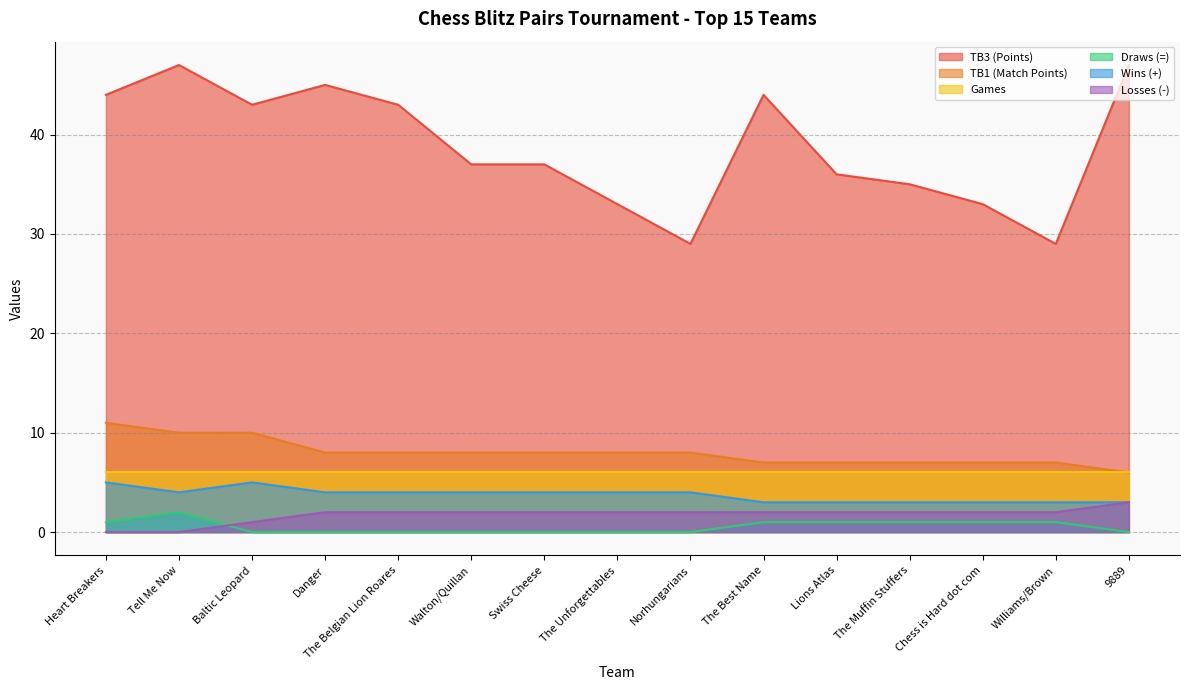

The TB3 (Points) series shows 66 at Swiss Cheese. True or false?

False